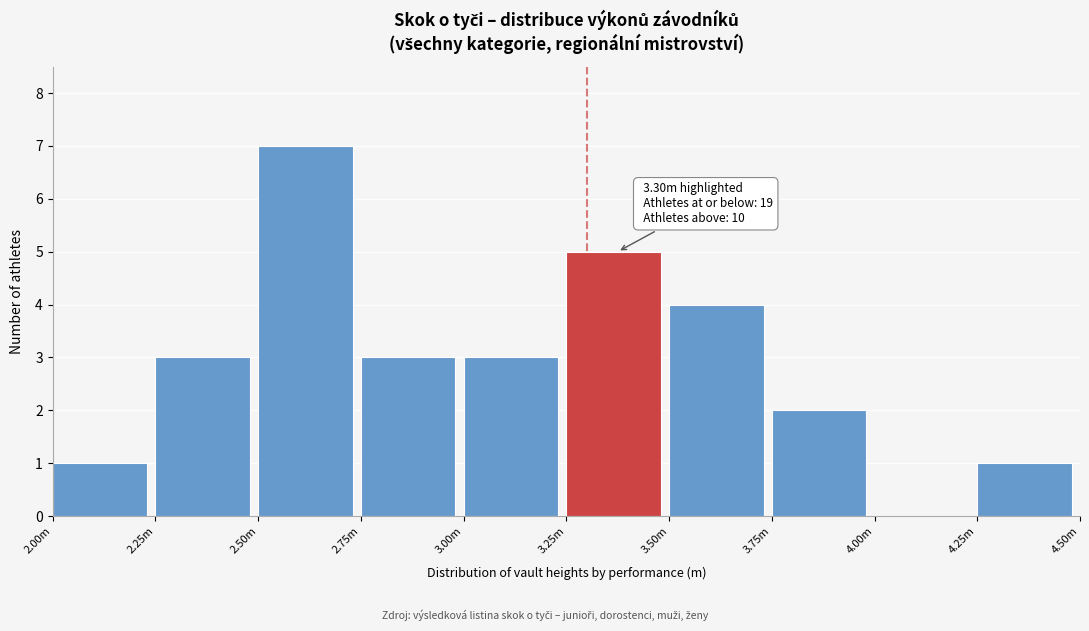

Reading right to left, list all the values displayed in this chart.

4.25m=1	4.00m=0	3.75m=2	3.50m=4	3.25m=5	3.00m=3	2.75m=3	2.50m=7	2.25m=3	2.00m=1